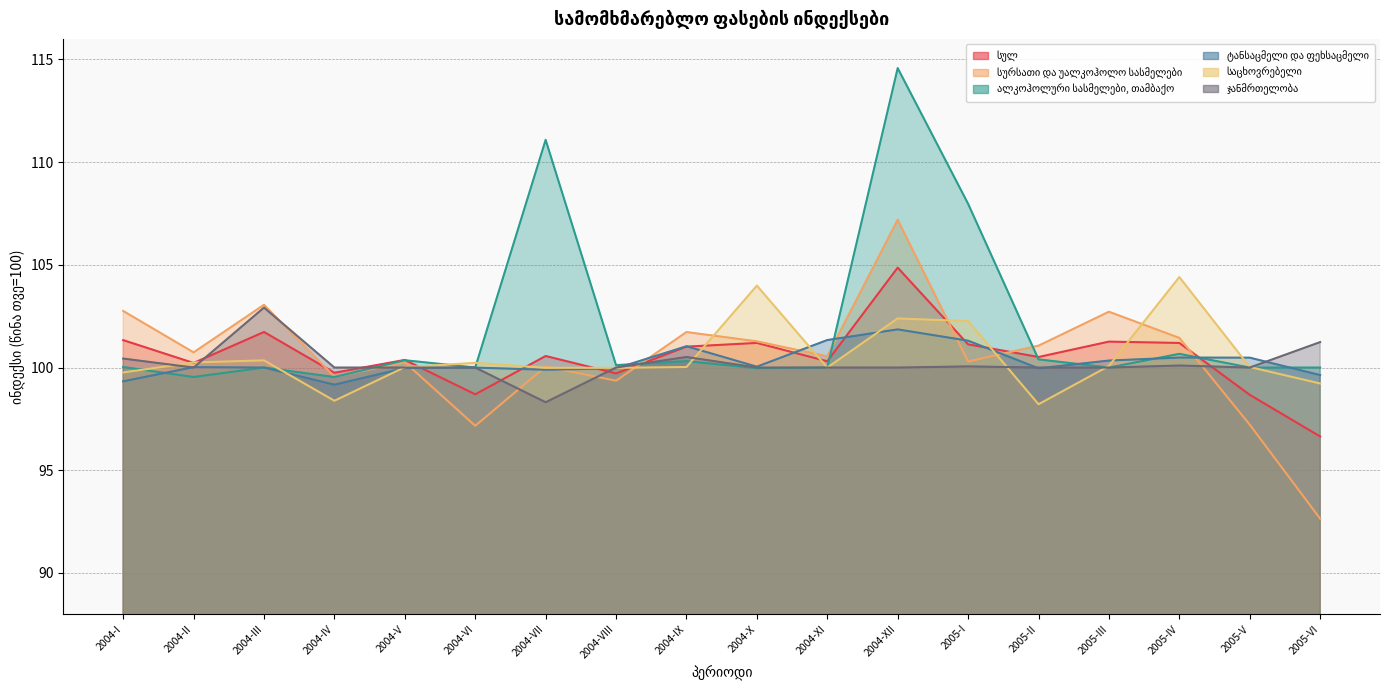

Reading left to right, transcribe all the data shown in this chart.

სულ: 101.3	100.2	101.7	99.7	100.4	98.7	100.6	99.7	101.0	101.2	100.3	104.9	101.1	100.5	101.3	101.2	98.7	96.6
სურსათი და უალკოჰოლო სასმელები: 102.8	100.7	103.1	99.6	100.3	97.2	100.0	99.4	101.7	101.3	100.5	107.2	100.3	101.1	102.7	101.4	97.2	92.6
ალკოჰოლური სასმელები, თამბაქო: 100.0	99.5	100.0	99.5	100.4	100.0	111.1	100.1	100.3	100.0	100.0	114.6	108.0	100.4	100.0	100.7	100.0	100.0
ტანსაცმელი და ფეხსაცმელი: 99.3	100.0	100.0	99.2	100.0	100.0	99.9	100.0	101.0	100.0	101.3	101.9	101.3	100.0	100.3	100.5	100.5	99.6
საცხოვრებელი: 99.8	100.2	100.3	98.4	100.0	100.2	100.0	100.0	100.0	104.0	100.0	102.4	102.3	98.2	100.1	104.4	100.0	99.2
ჯანმრთელობა: 100.4	100.0	102.9	100.0	100.0	100.0	98.3	100.0	100.5	100.0	100.0	100.0	100.1	100.0	100.0	100.1	100.0	101.2